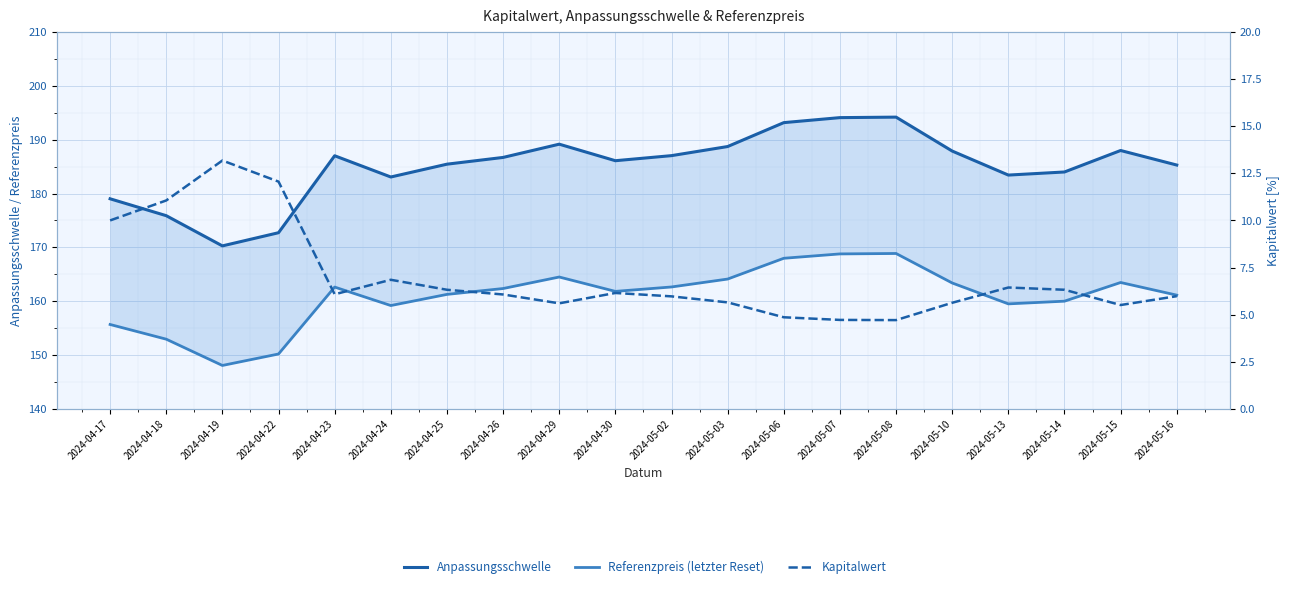

What are all the series names shown in the legend?

Anpassungsschwelle, Referenzpreis (letzter Reset), Kapitalwert